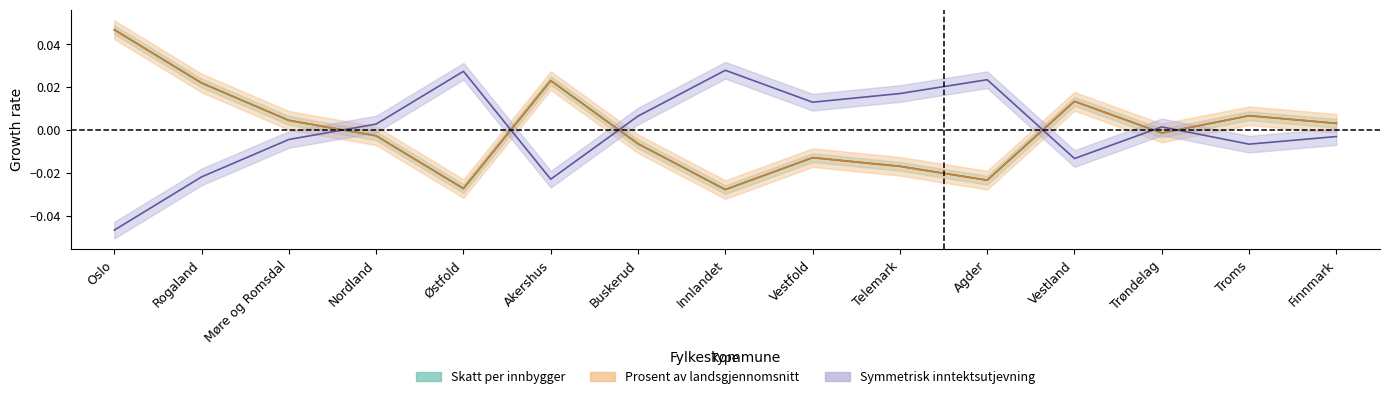

At which category does Prosent av landsgjennomsnitt reach its first local valley?

Østfold